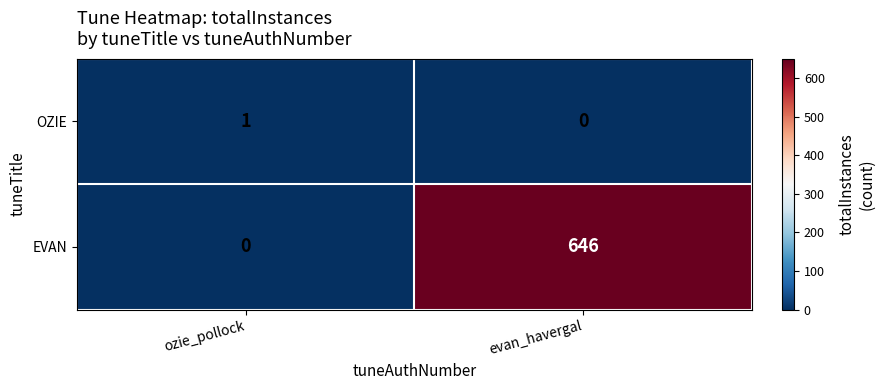

What is the total value across all series at ozie_pollock?

1